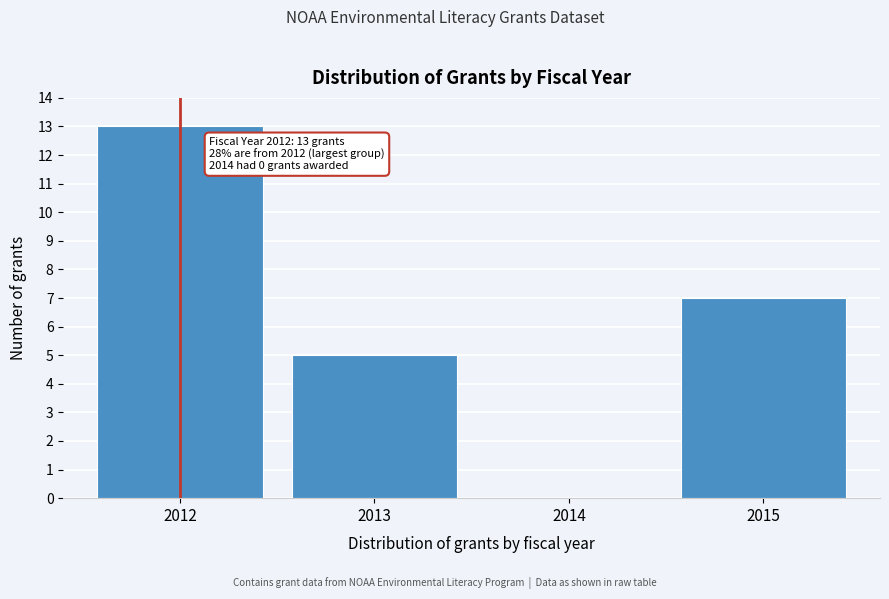

Reading left to right, list all the values displayed in this chart.

2012=13	2013=5	2014=0	2015=7